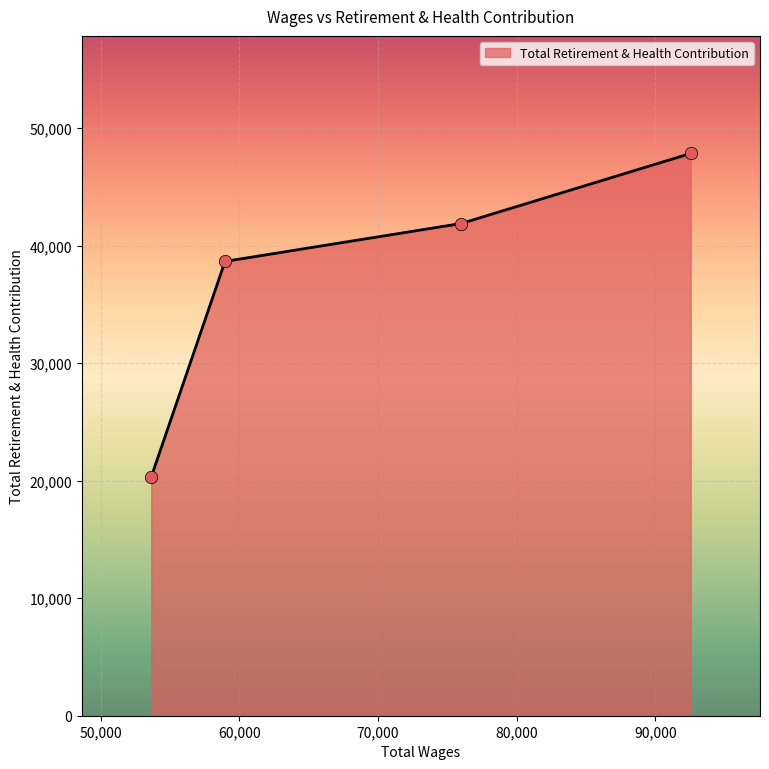

True or false: there are more than 1 points higher than both neighbors.

False